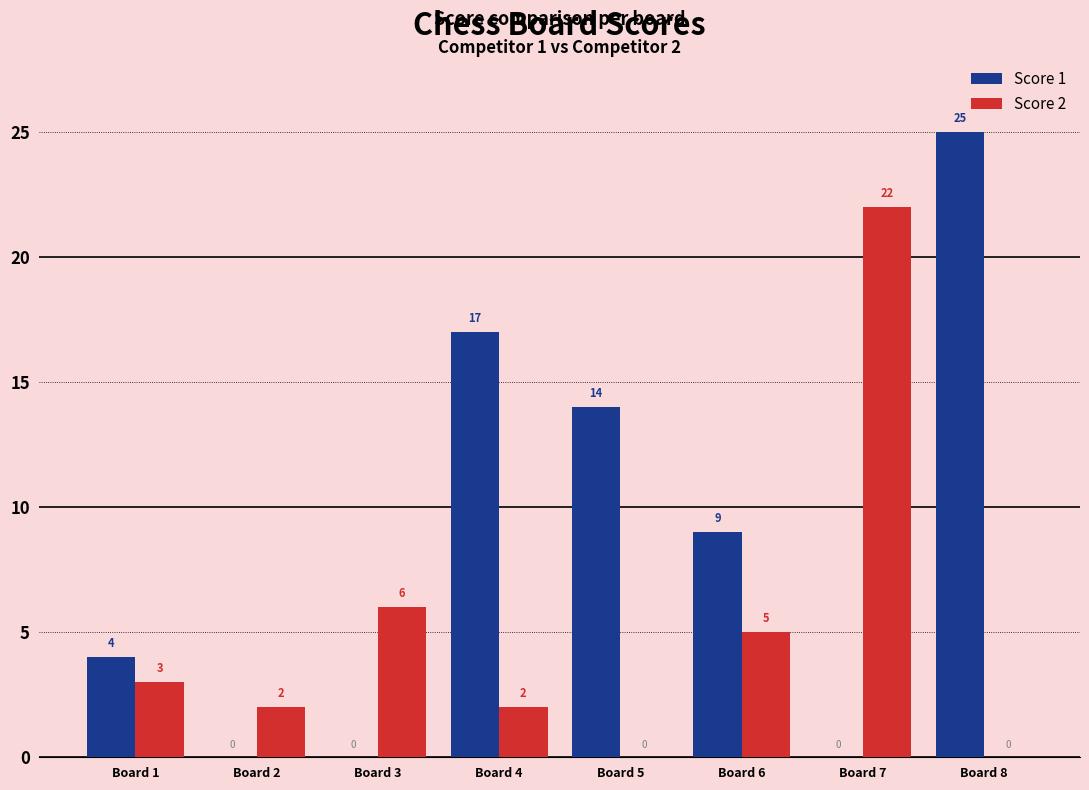

Where is Score 1 nearest to the value 12?

Board 5